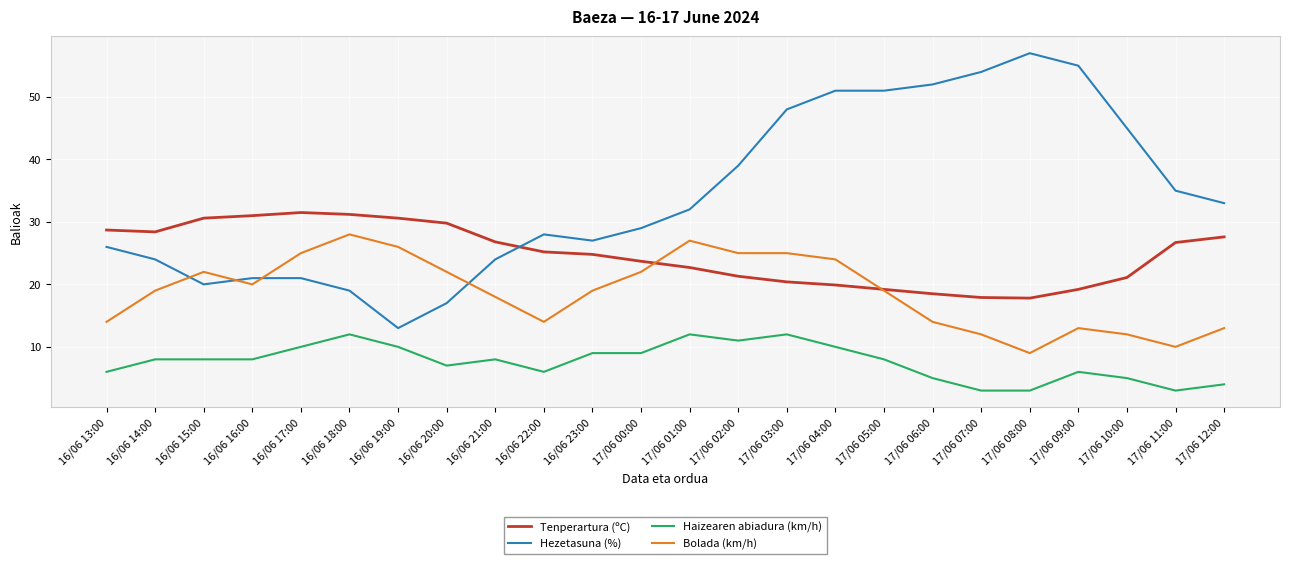

The Tenperartura (ºC) series shows 28.7 at 16/06 13:00. True or false?

True